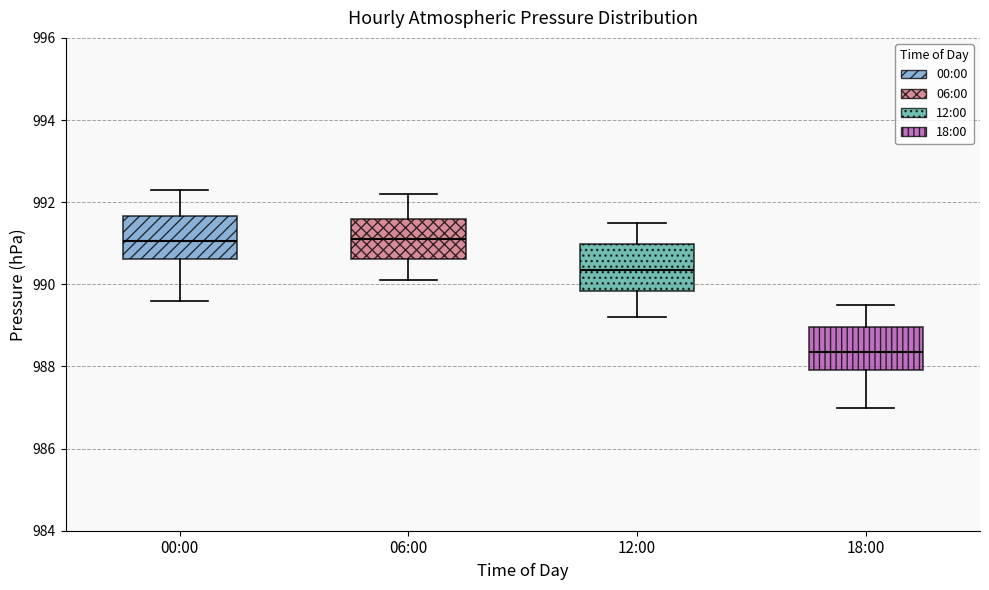

Where does the median line of the box for 00:00 sit on the y-axis? The values are not printed on the chart, so give them approximately, as read against the axis.

991.0